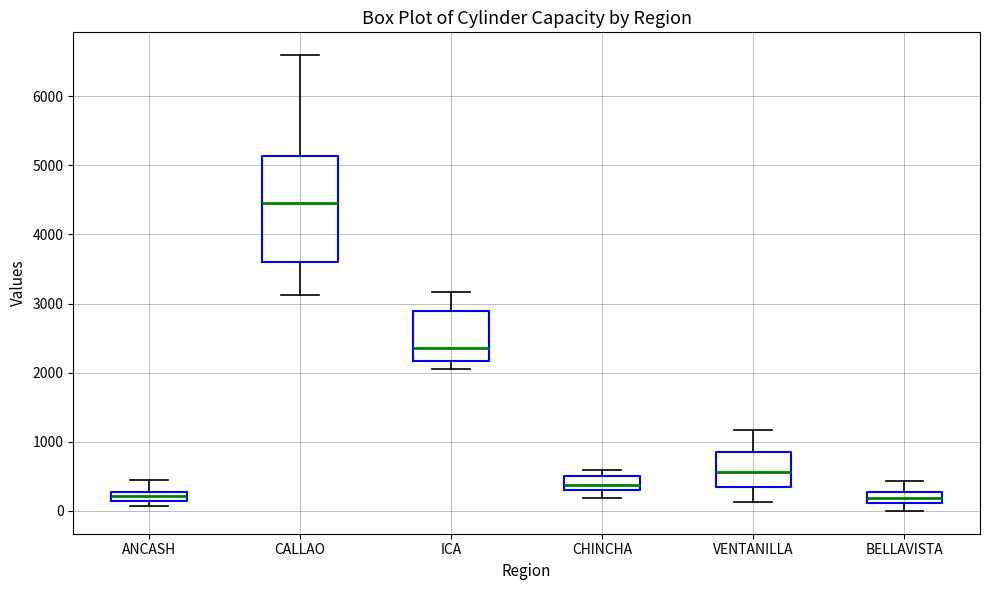

Which box is the tallest, from its lower edge to its upper edge?

CALLAO